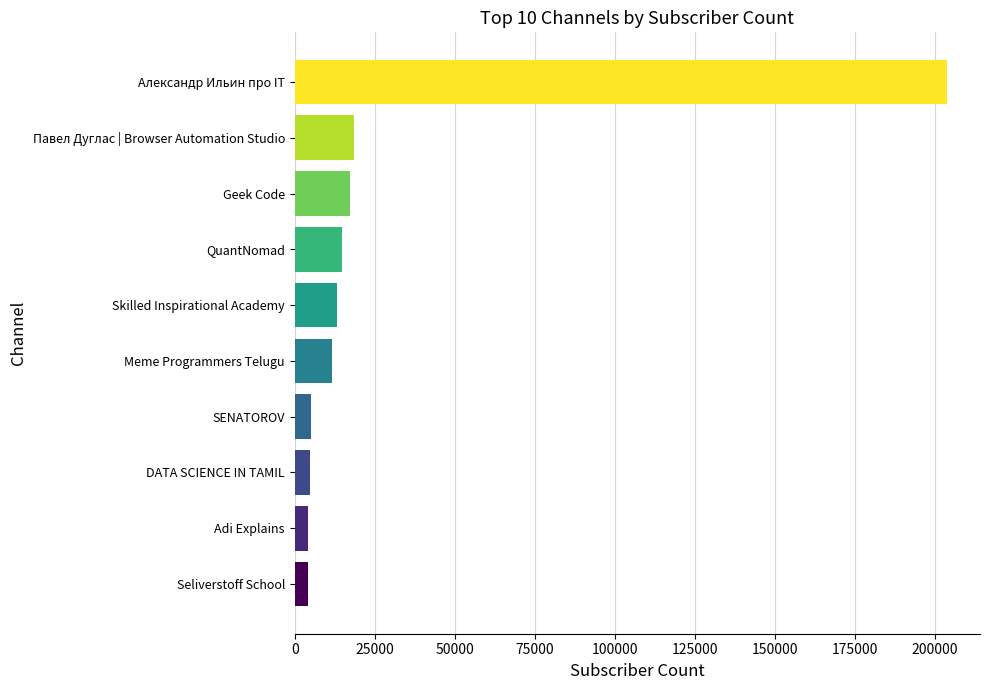

What is the change in value from Meme Programmers Telugu to Павел Дуглас | Browser Automation Studio?

+6800